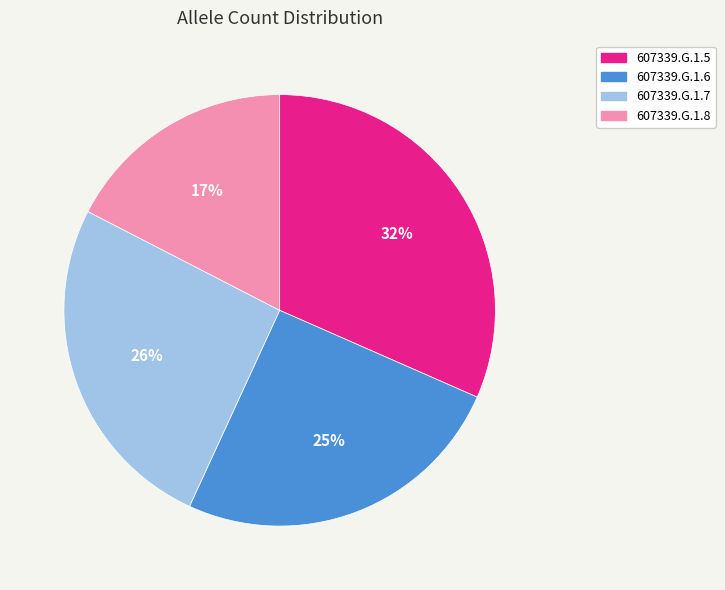

What is the smallest slice in the pie chart?

607339.G.1.8